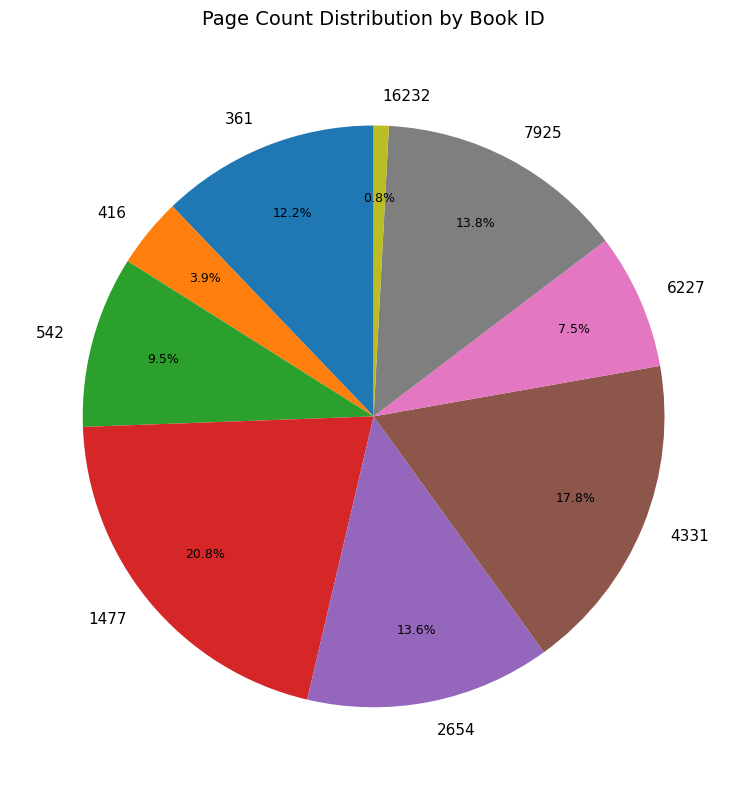

Which slice is the largest?

1477